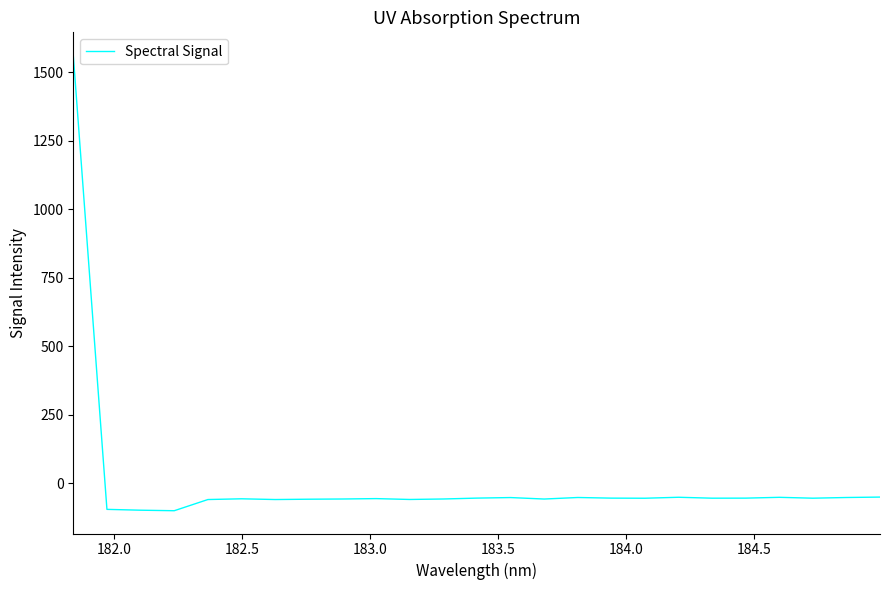

True or false: the data has more than 0 interior local peaks.

True